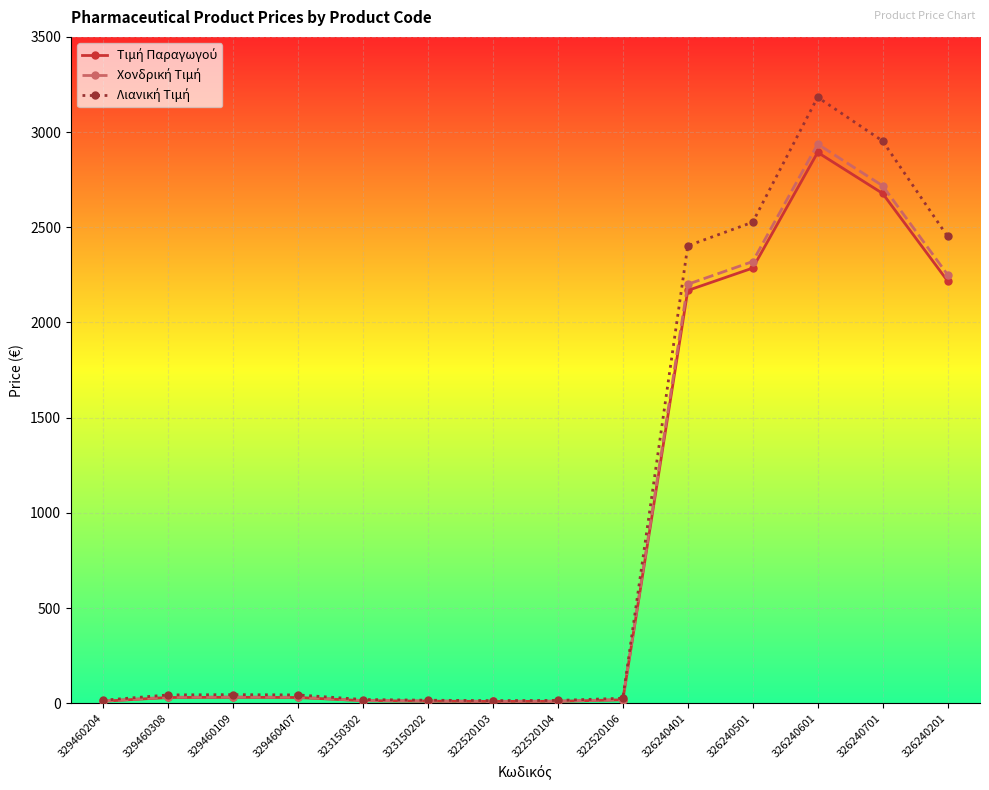

What is the label of the 14th point from the left?

326240201